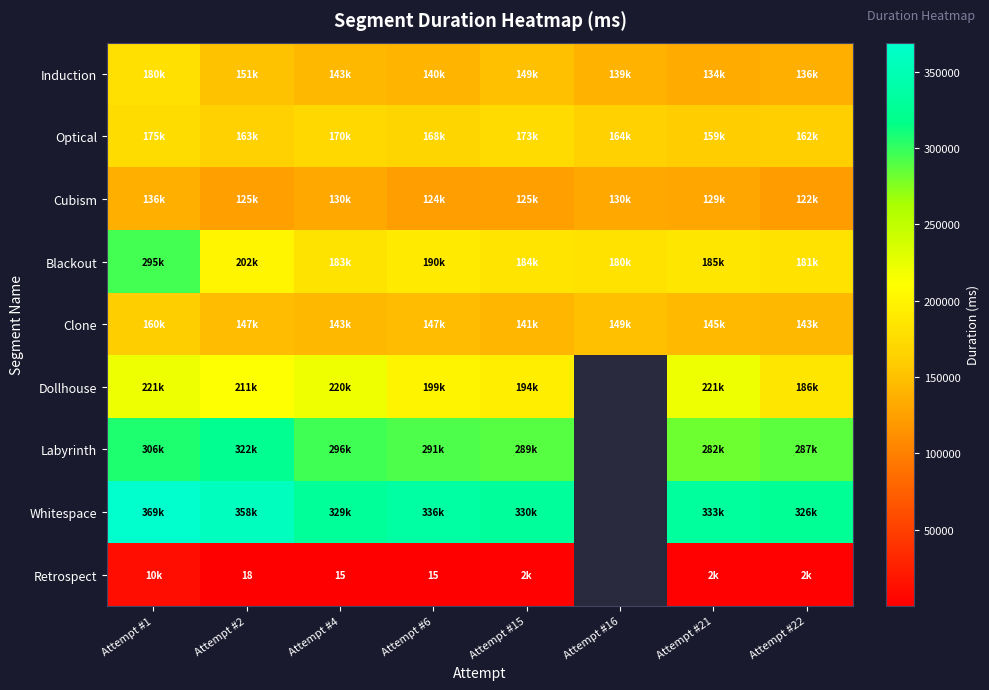

How many data points in Dollhouse are above 210996?

3